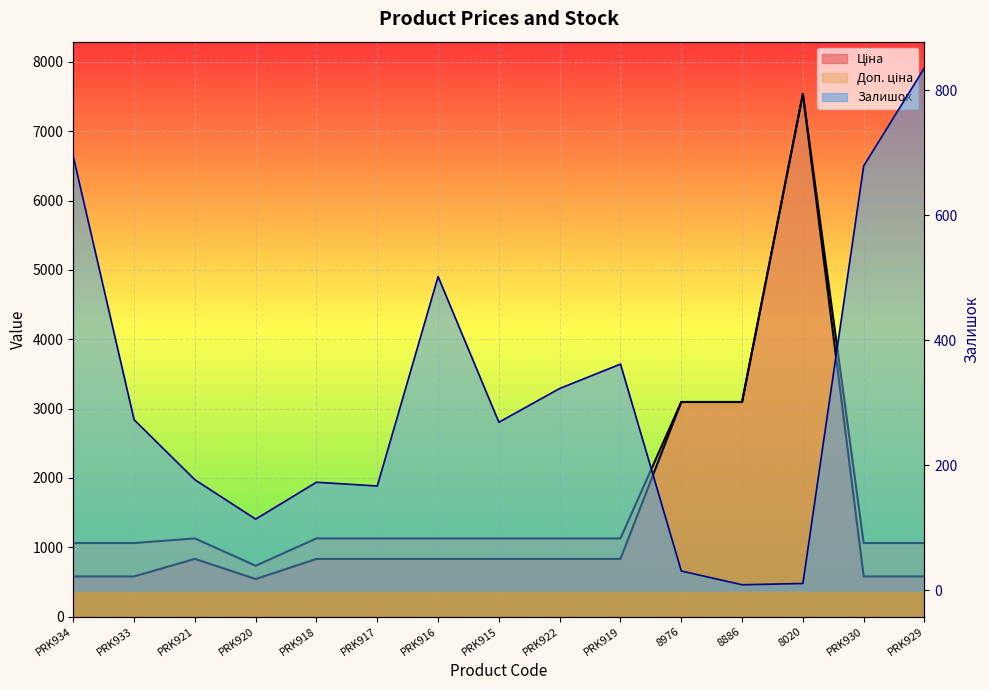

What are all the series names shown in the legend?

Ціна, Доп. ціна, Залишок